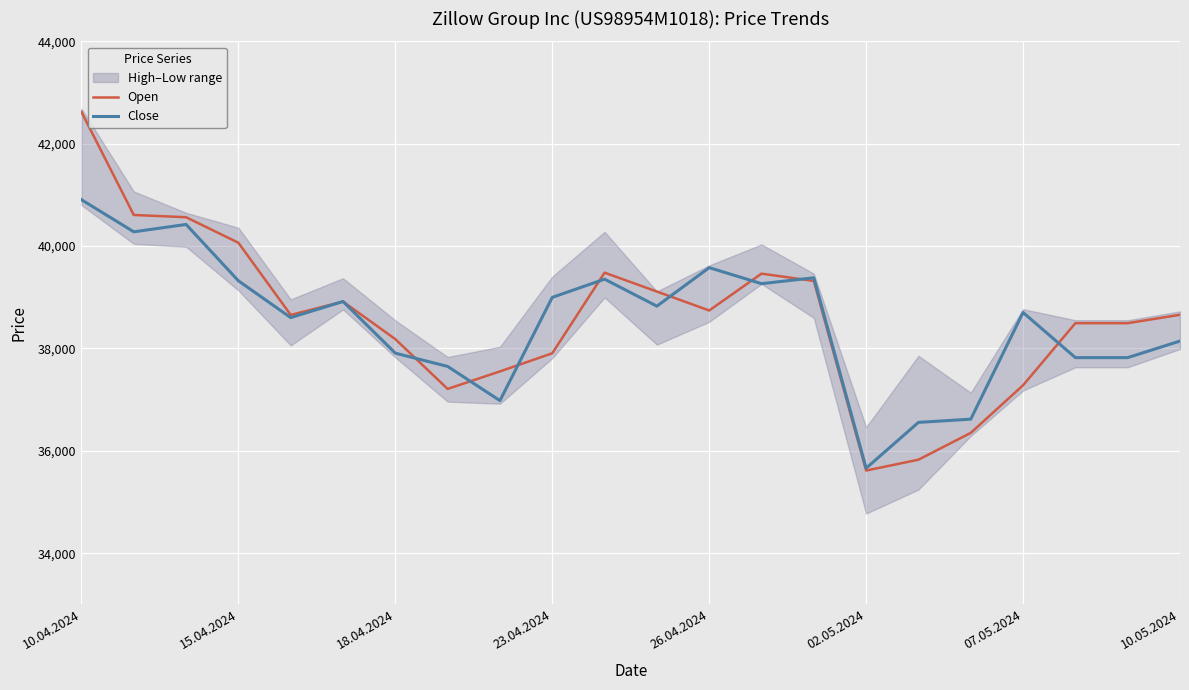

Is it true that Close equals 36556 at 16?

True